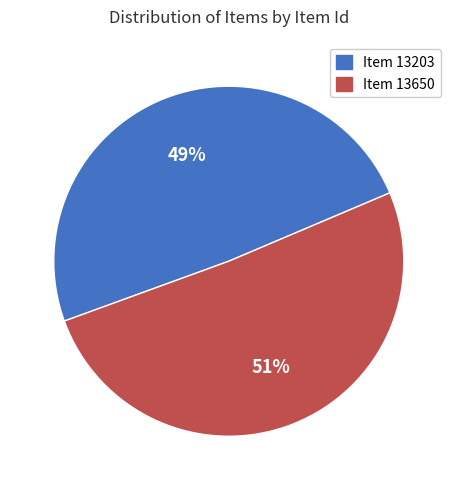

Is it true that Item 13650 is 56% of the pie?

False